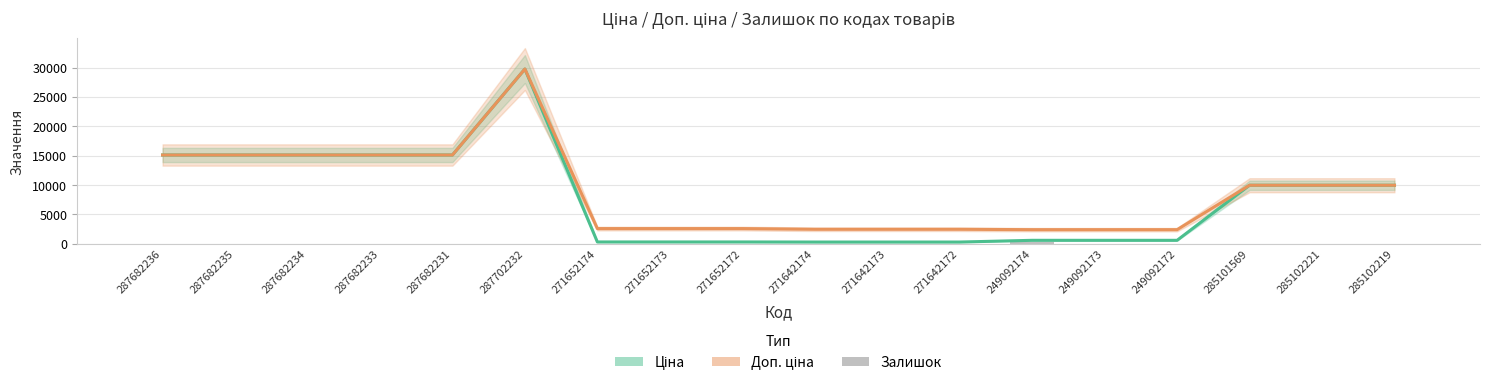

The value of Ціна at 285102219 is 9975.0. True or false?

True